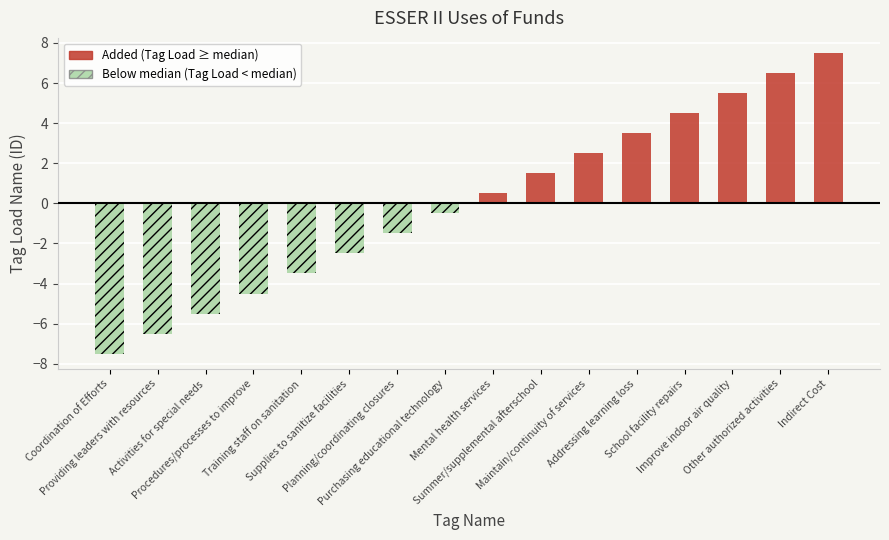

How many groups of bars are there?

16